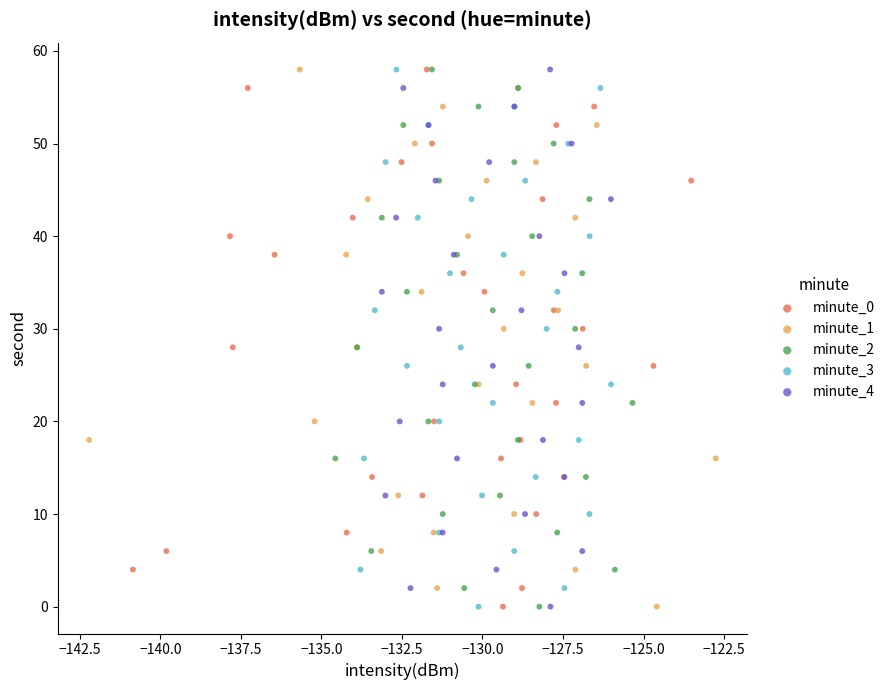

What are all the series names shown in the legend?

minute_0, minute_1, minute_2, minute_3, minute_4